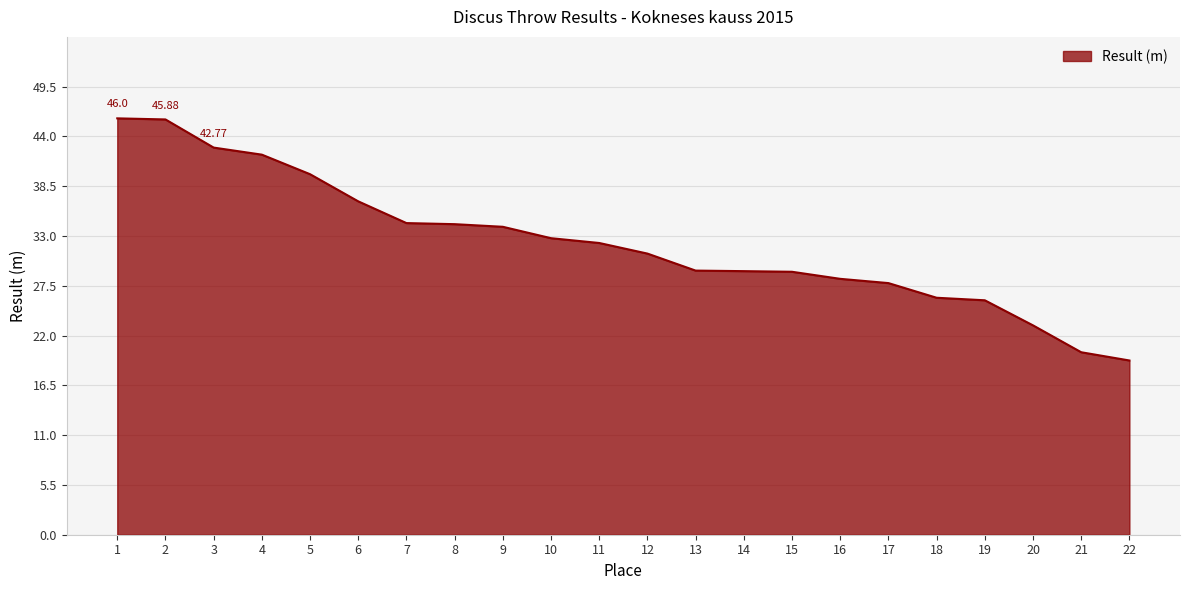

What is the difference between the values at 14 and 4?

12.9